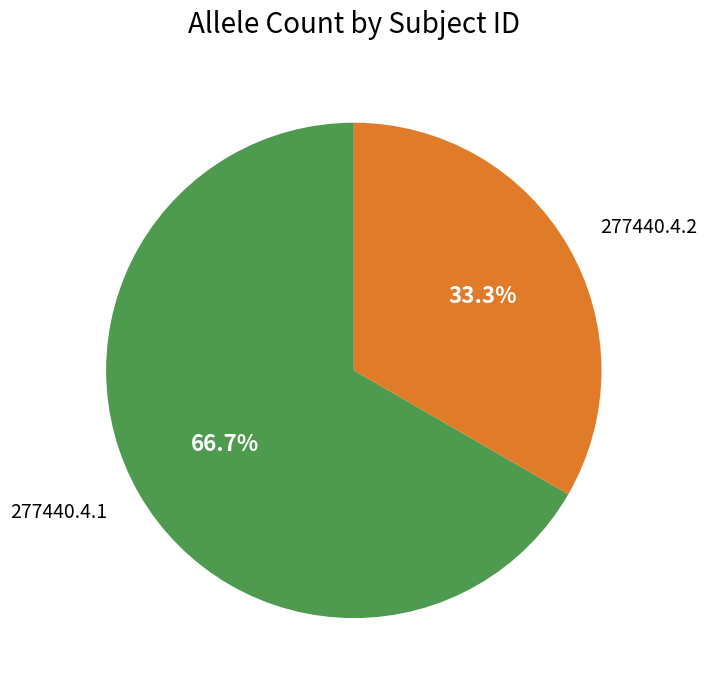

Combined, what portion of the pie is 277440.4.1 and 277440.4.2?

100.0%